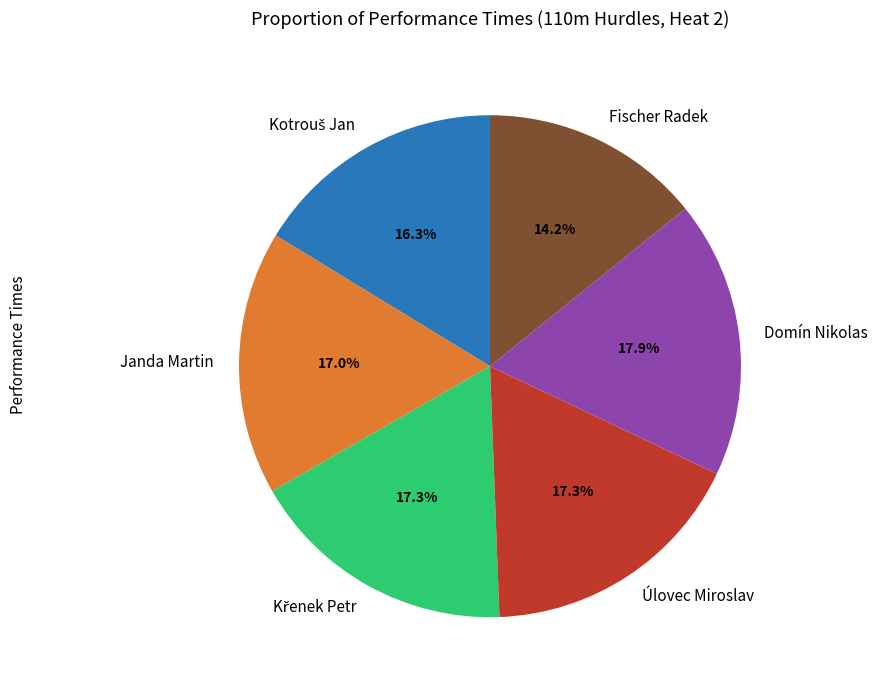

Count the number of slices in the pie.

6